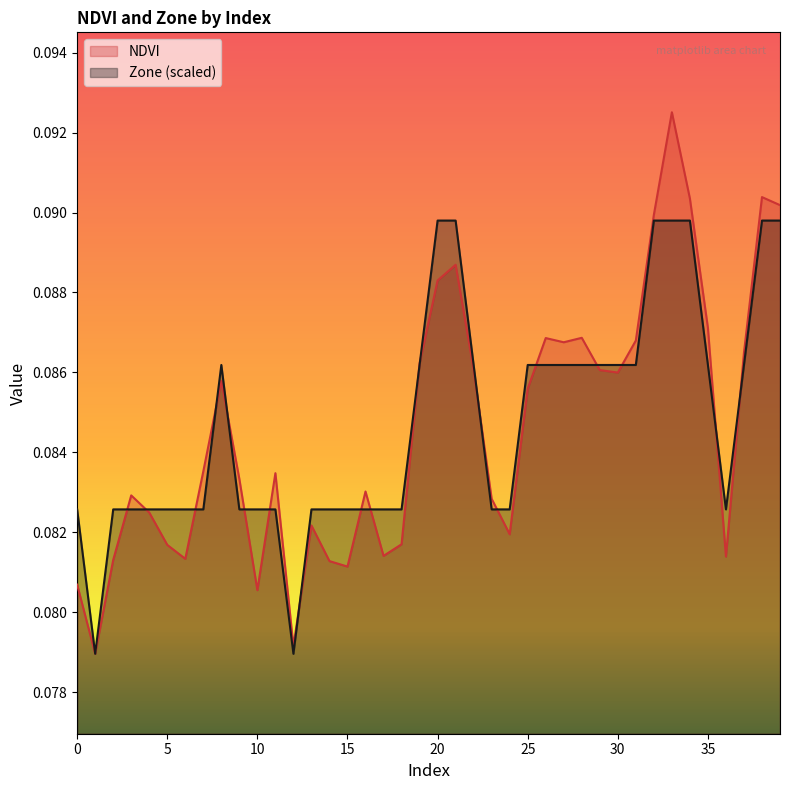

Which label corresponds to the largest value in the chart?

33